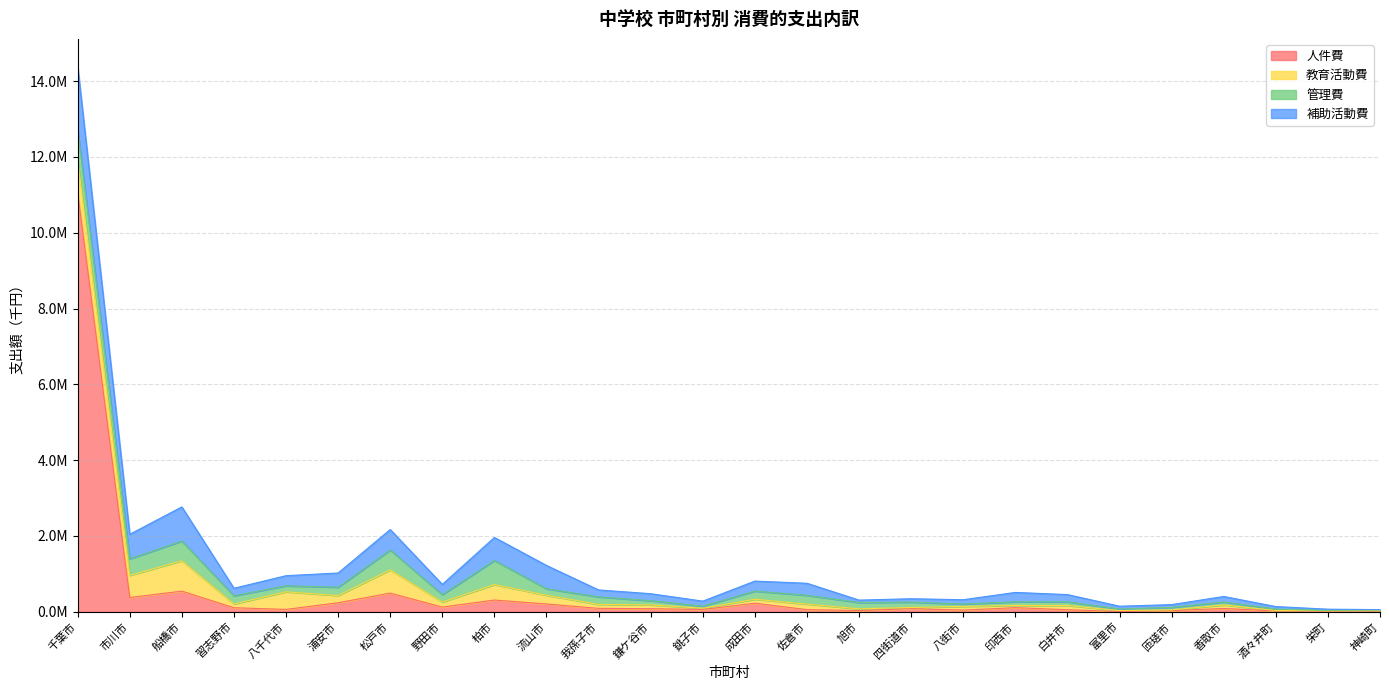

Where do 管理費 and 補助活動費 first cross each other?

船橋市 and 習志野市